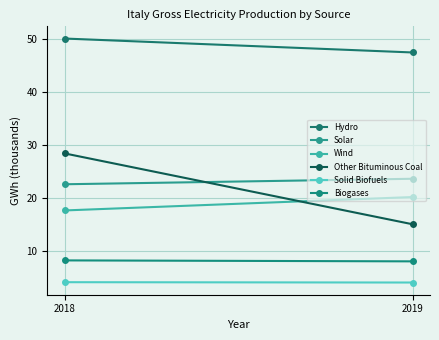

What is the value of the Biogases point at the 1st from the left?

8.3